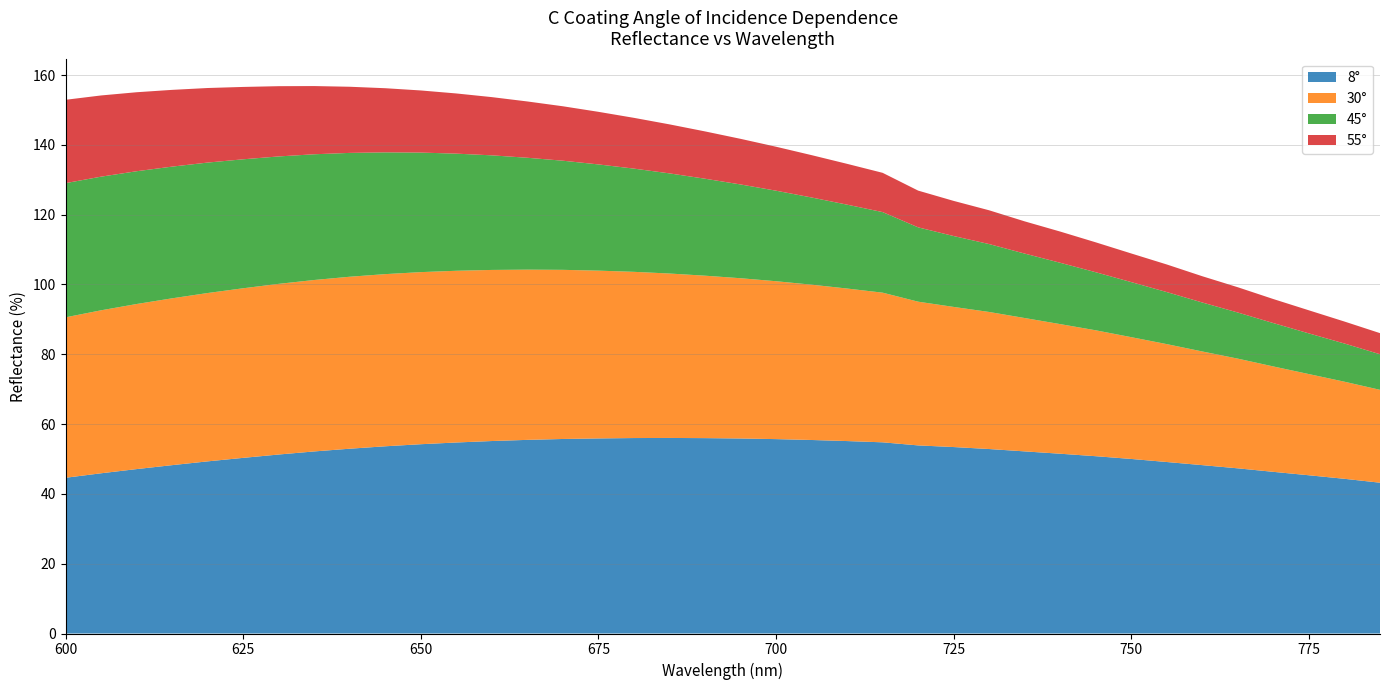

Reading right to left, extract all data points from this chart.

8°: 785=43.2	780=44.3	775=45.3	770=46.3	765=47.3	760=48.2	755=49.1	750=50.0	745=50.8	740=51.5	735=52.2	730=52.8	725=53.4	720=53.9	715=54.8	710=55.1	705=55.4	700=55.7	695=55.9	690=56.0	685=56.0	680=56.0	675=55.9	670=55.7	665=55.5	660=55.1	655=54.7	650=54.2	645=53.6	640=52.9	635=52.2	630=51.3	625=50.3	620=49.3	615=48.2	610=47.1	605=45.9	600=44.6
30°: 785=26.6	780=27.8	775=29.0	770=30.2	765=31.4	760=32.6	755=33.8	750=34.9	745=36.1	740=37.1	735=38.2	730=39.3	725=40.1	720=41.2	715=42.9	710=43.7	705=44.5	700=45.2	695=45.9	690=46.5	685=47.1	680=47.6	675=48.1	670=48.5	665=48.8	660=49.0	655=49.2	650=49.3	645=49.3	640=49.3	635=49.1	630=48.9	625=48.6	620=48.2	615=47.8	610=47.3	605=46.7	600=46.0
45°: 785=10.2	780=10.9	775=11.7	770=12.4	765=13.2	760=14.0	755=14.9	750=15.8	745=16.6	740=17.6	735=18.5	730=19.5	725=20.3	720=21.3	715=23.1	710=24.0	705=25.0	700=25.9	695=26.9	690=27.8	685=28.7	680=29.6	675=30.4	670=31.3	665=32.1	660=32.8	655=33.6	650=34.2	645=34.9	640=35.5	635=36.0	630=36.5	625=36.9	620=37.4	615=37.7	610=38.0	605=38.3	600=38.4
55°: 785=6.0	780=6.3	775=6.6	770=6.9	765=7.2	760=7.5	755=7.9	750=8.2	745=8.6	740=8.9	735=9.2	730=9.7	725=10.1	720=10.5	715=11.3	710=11.7	705=12.1	700=12.6	695=13.1	690=13.6	685=14.0	680=14.5	675=15.1	670=15.6	665=16.1	660=16.7	655=17.2	650=17.8	645=18.4	640=19.0	635=19.5	630=20.1	625=20.7	620=21.4	615=22.0	610=22.6	605=23.3	600=23.9